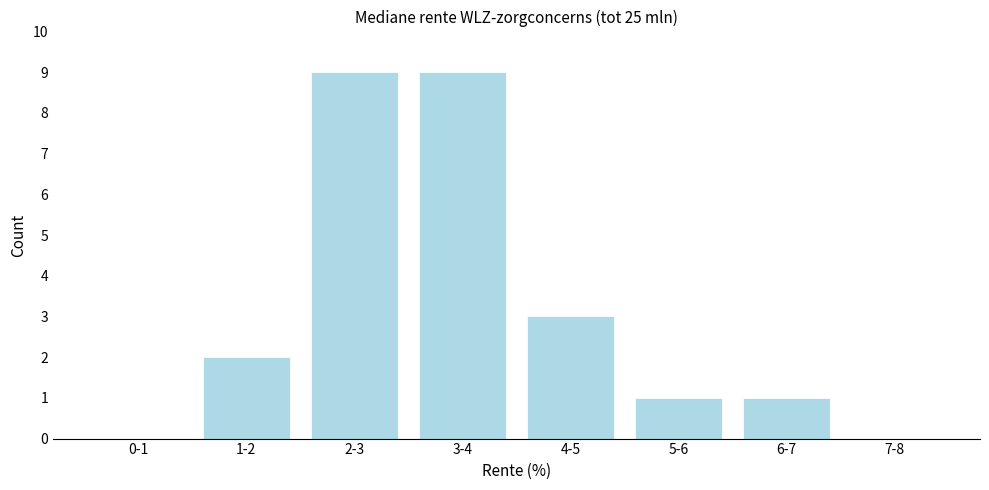

Reading left to right, extract all data points from this chart.

0-1=0	1-2=2	2-3=9	3-4=9	4-5=3	5-6=1	6-7=1	7-8=0